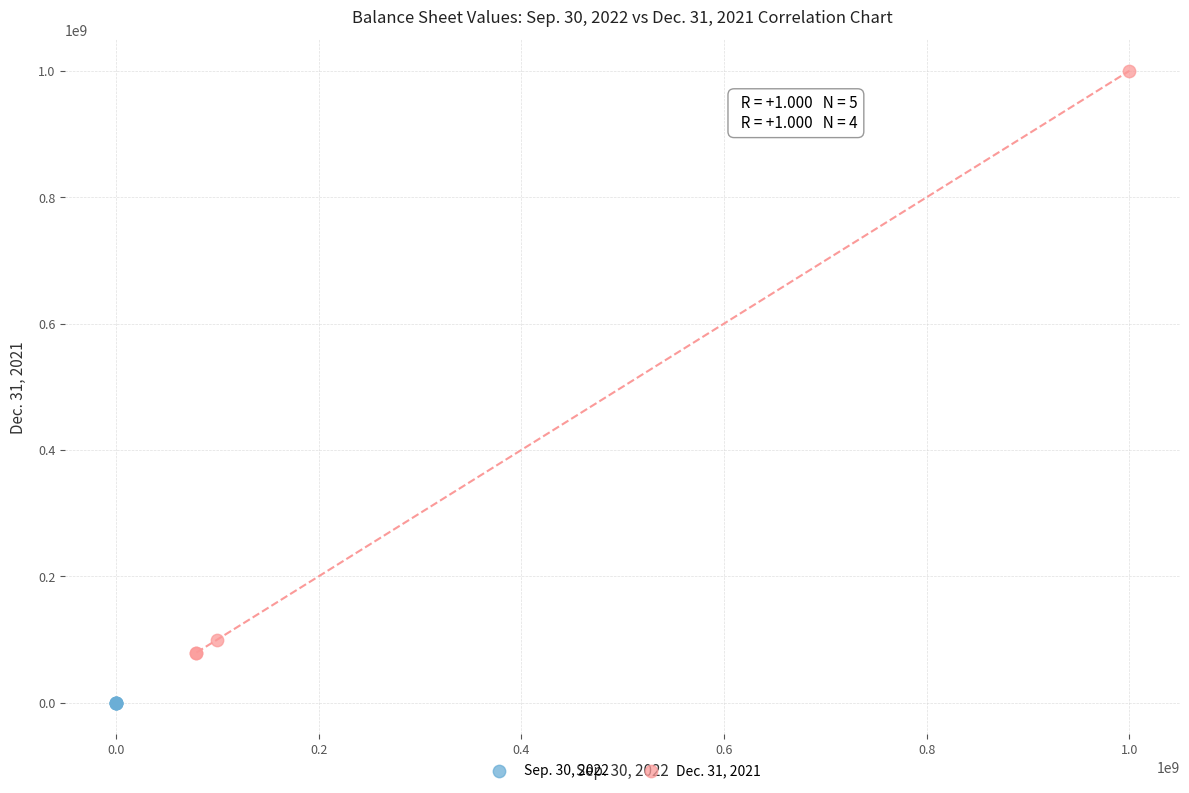

Which series reaches the minimum Y coordinate?

Sep. 30, 2022